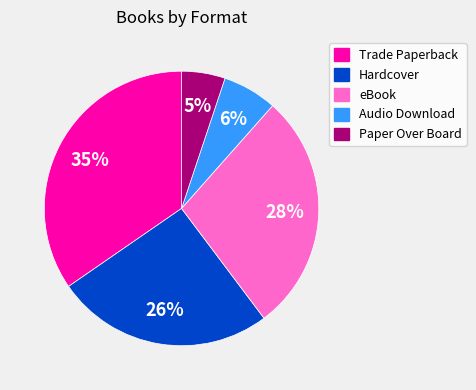

To the nearest percent, what percentage of the pie is eBook?

28%